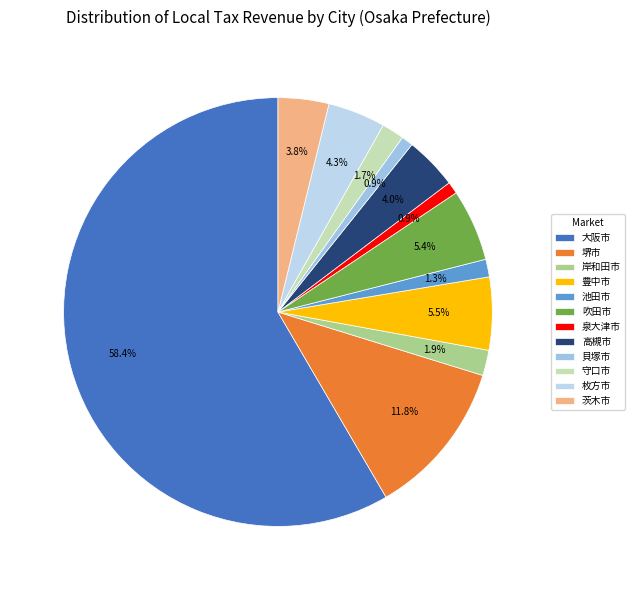

Does 大阪市 represent more than half of the total?

Yes